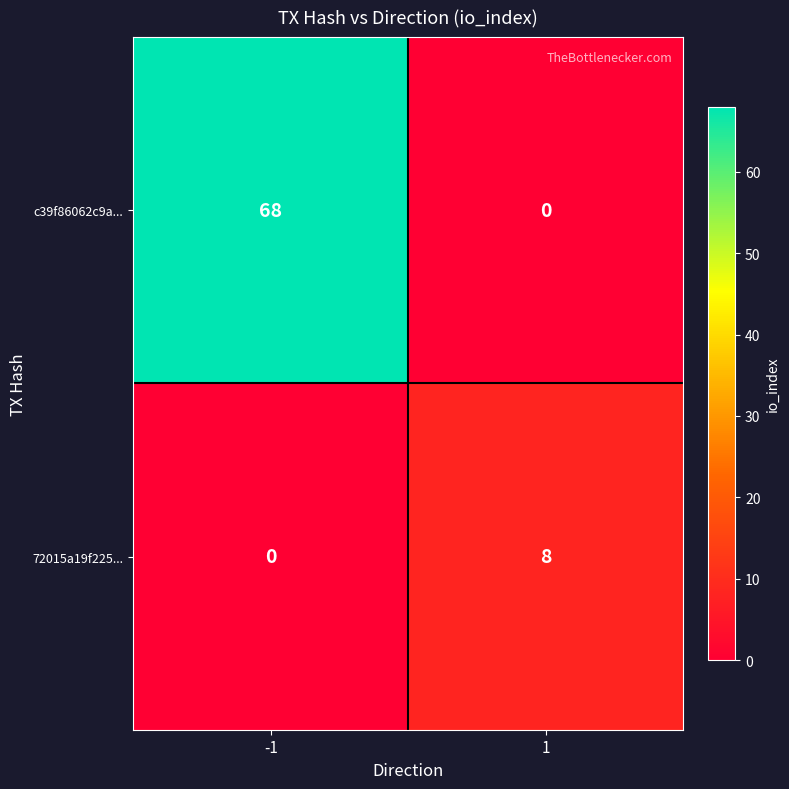

List the series in order of their peak value, lowest first.

72015a19f225..., c39f86062c9a...